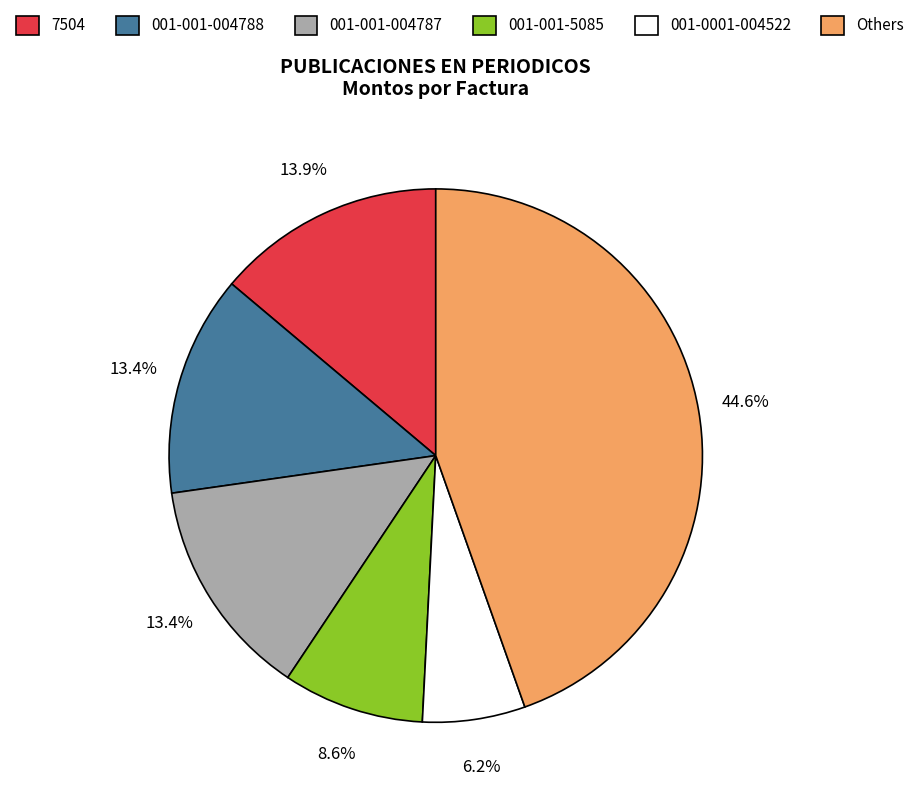

Is there any slice that represents more than half of the pie?

No